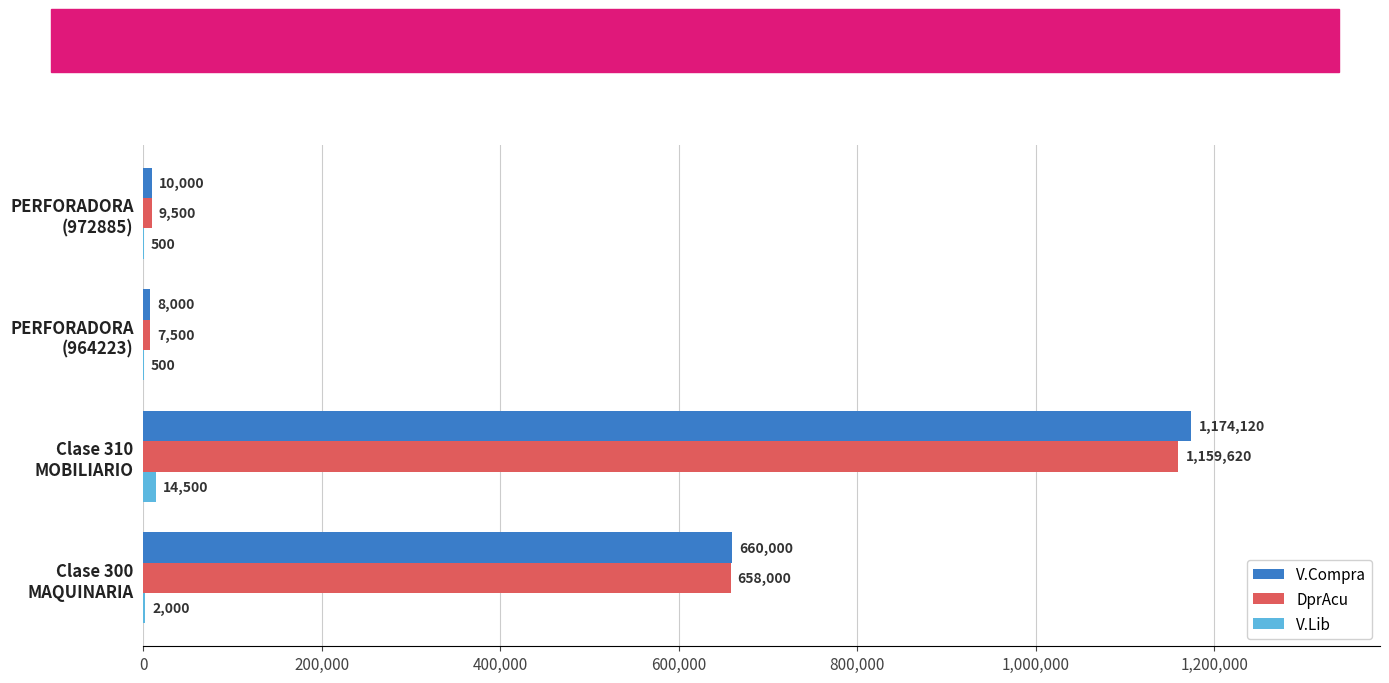

What is the highest value of the V.Compra series?

1174120